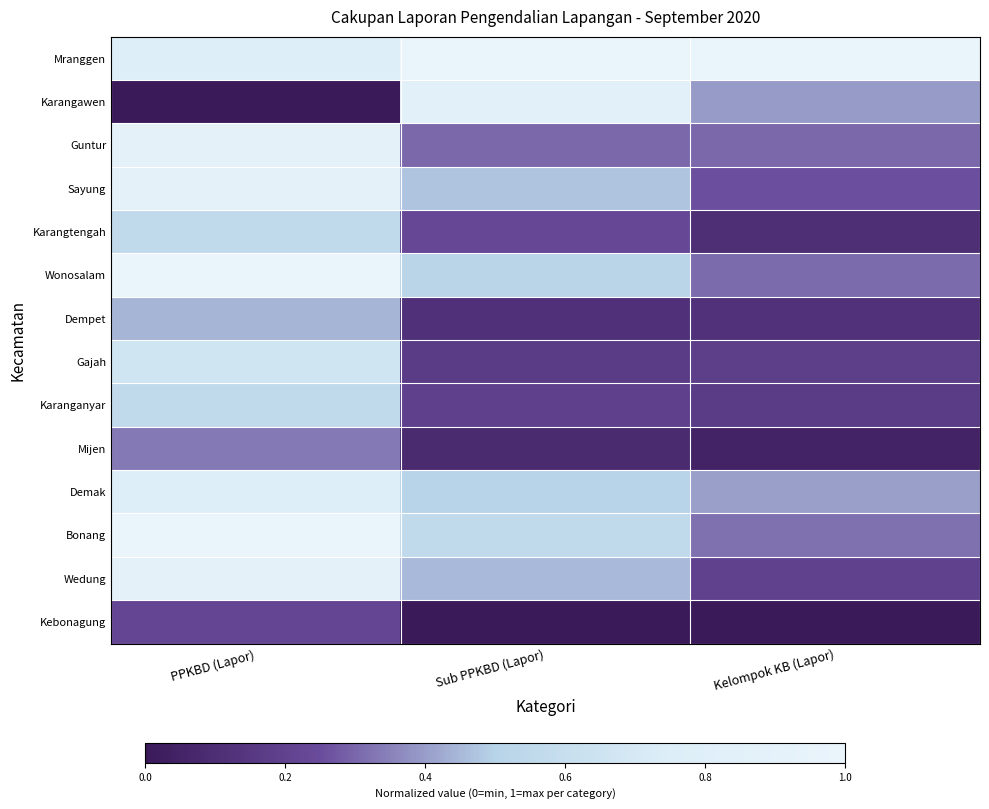

Reading right to left, list all the values displayed in this chart.

Mranggen: Kelompok KB (Lapor)=1.0	Sub PPKBD (Lapor)=1.0	PPKBD (Lapor)=0.8
Karangawen: Kelompok KB (Lapor)=0.4	Sub PPKBD (Lapor)=0.9	PPKBD (Lapor)=0.0
Guntur: Kelompok KB (Lapor)=0.3	Sub PPKBD (Lapor)=0.3	PPKBD (Lapor)=0.9
Sayung: Kelompok KB (Lapor)=0.3	Sub PPKBD (Lapor)=0.5	PPKBD (Lapor)=0.9
Karangtengah: Kelompok KB (Lapor)=0.1	Sub PPKBD (Lapor)=0.2	PPKBD (Lapor)=0.6
Wonosalam: Kelompok KB (Lapor)=0.3	Sub PPKBD (Lapor)=0.5	PPKBD (Lapor)=1.0
Dempet: Kelompok KB (Lapor)=0.1	Sub PPKBD (Lapor)=0.1	PPKBD (Lapor)=0.4
Gajah: Kelompok KB (Lapor)=0.2	Sub PPKBD (Lapor)=0.2	PPKBD (Lapor)=0.7
Karanganyar: Kelompok KB (Lapor)=0.2	Sub PPKBD (Lapor)=0.2	PPKBD (Lapor)=0.6
Mijen: Kelompok KB (Lapor)=0.0	Sub PPKBD (Lapor)=0.1	PPKBD (Lapor)=0.3
Demak: Kelompok KB (Lapor)=0.4	Sub PPKBD (Lapor)=0.5	PPKBD (Lapor)=0.8
Bonang: Kelompok KB (Lapor)=0.3	Sub PPKBD (Lapor)=0.6	PPKBD (Lapor)=1.0
Wedung: Kelompok KB (Lapor)=0.2	Sub PPKBD (Lapor)=0.5	PPKBD (Lapor)=0.9
Kebonagung: Kelompok KB (Lapor)=0.0	Sub PPKBD (Lapor)=0.0	PPKBD (Lapor)=0.2